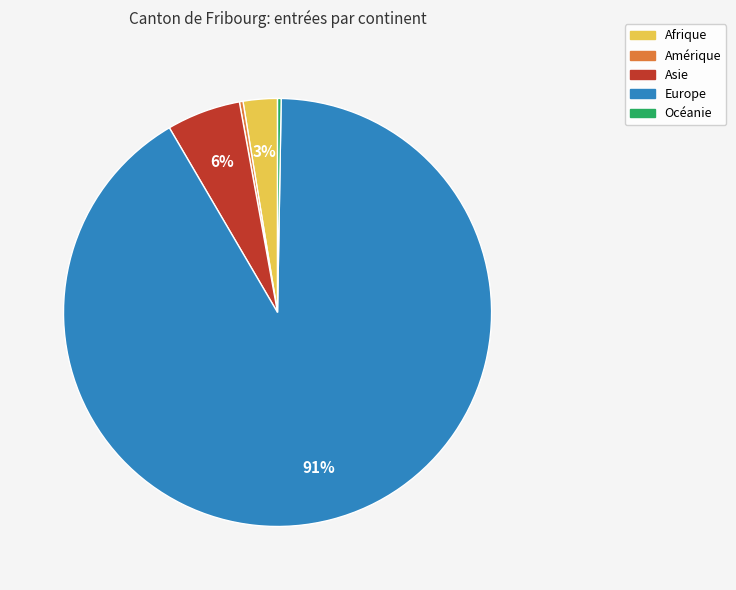

To the nearest percent, what percentage of the pie is Asie?

6%